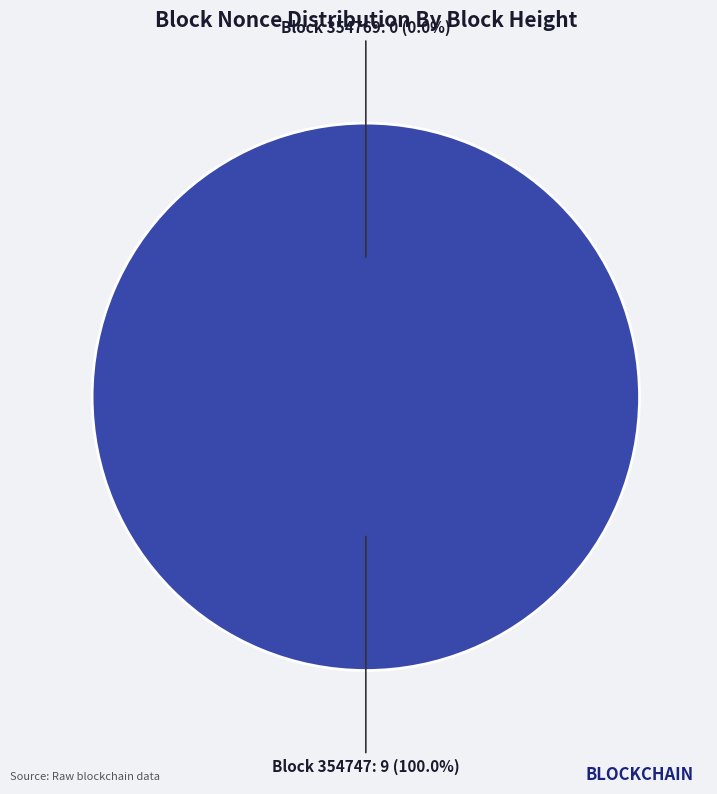

The 354747 slice represents 100% of the pie. True or false?

True